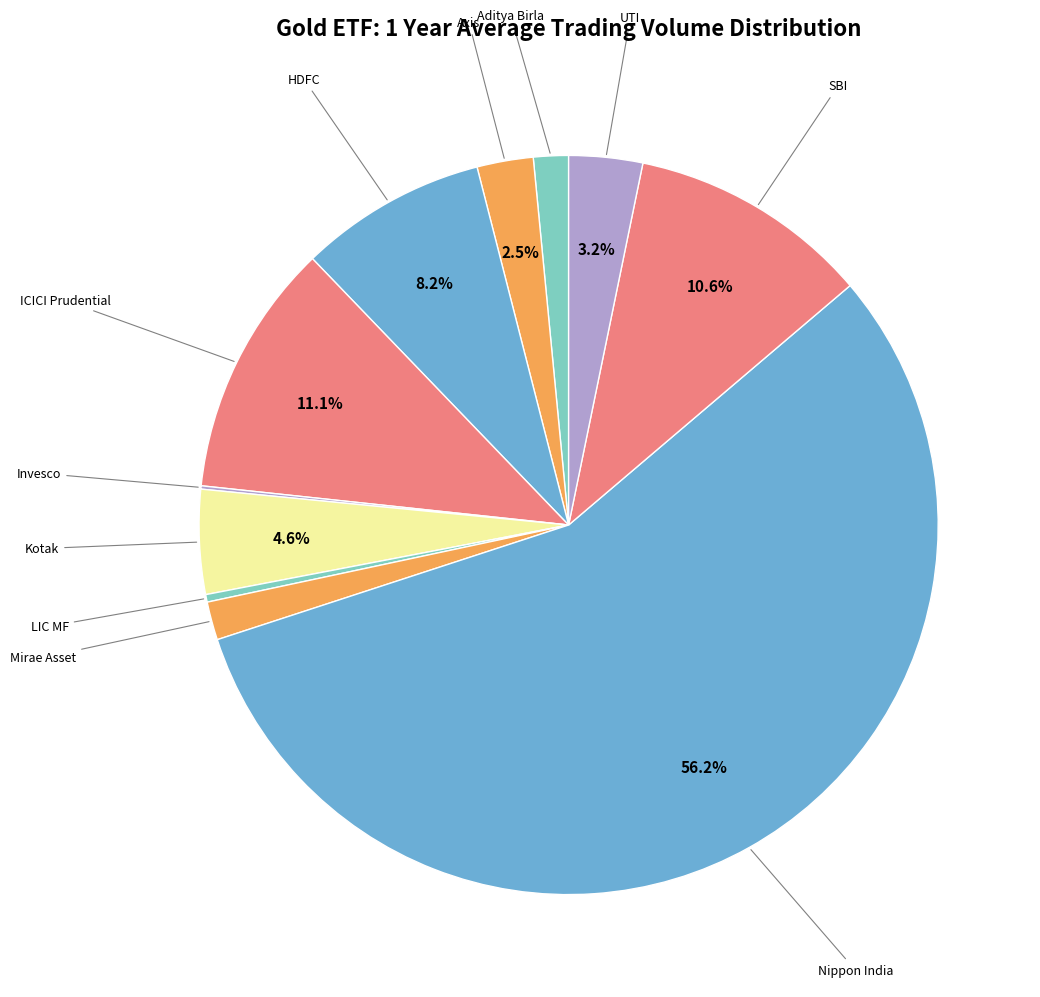

Which slice is the smallest?

Invesco India Gold ETF